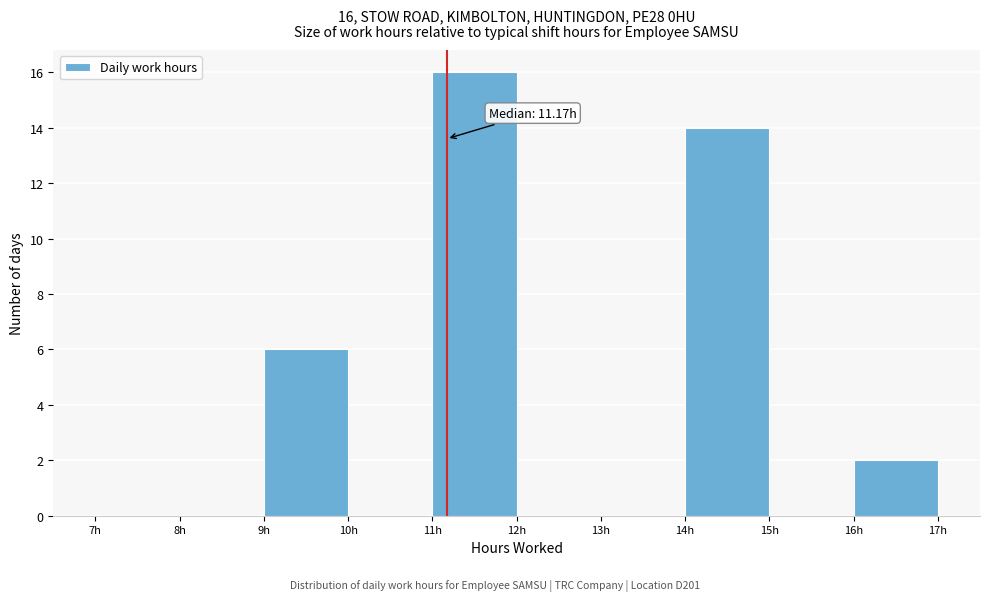

Over which range of the x-axis is the bar tallest?

11 to 12